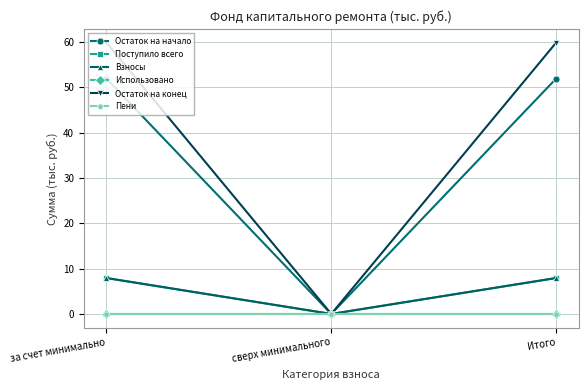

What is the difference between the maximum and minimum values in the Поступило всего series?

7.9